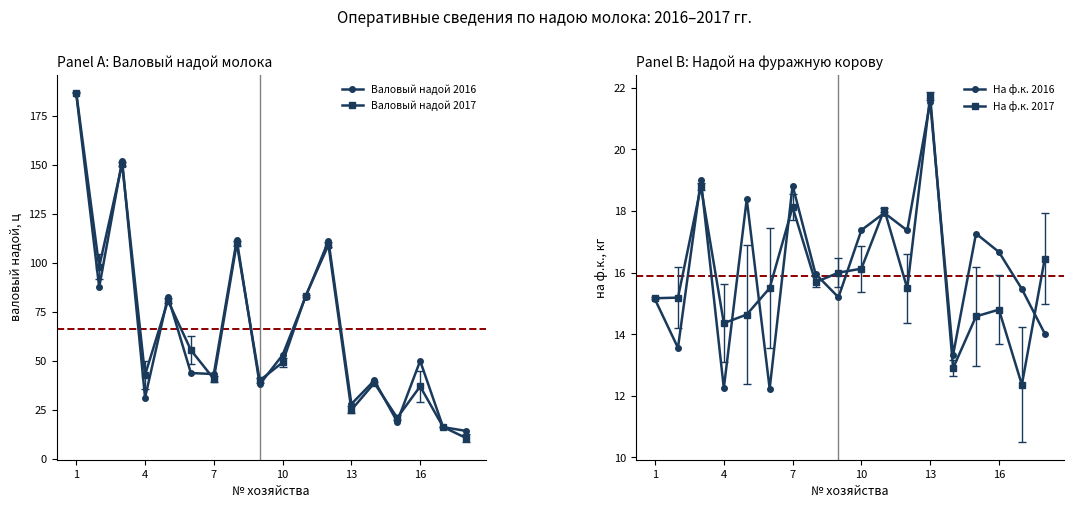

Rank the series by their maximum value, from highest to lowest.

Валовый надой 2017, Валовый надой 2016, На ф.к. 2017, На ф.к. 2016